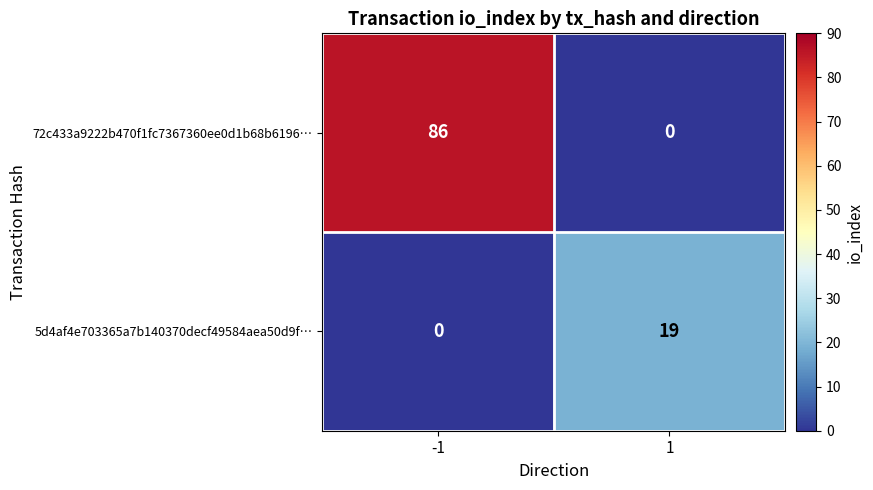

At which category is the sum across all series the highest?

-1